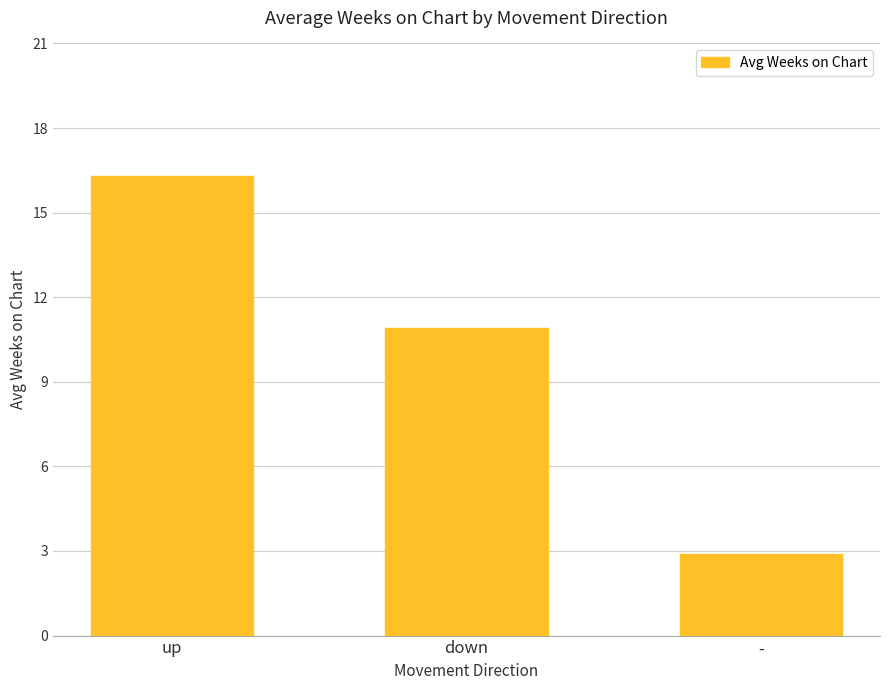

What is the change in value from up to down?

-5.4